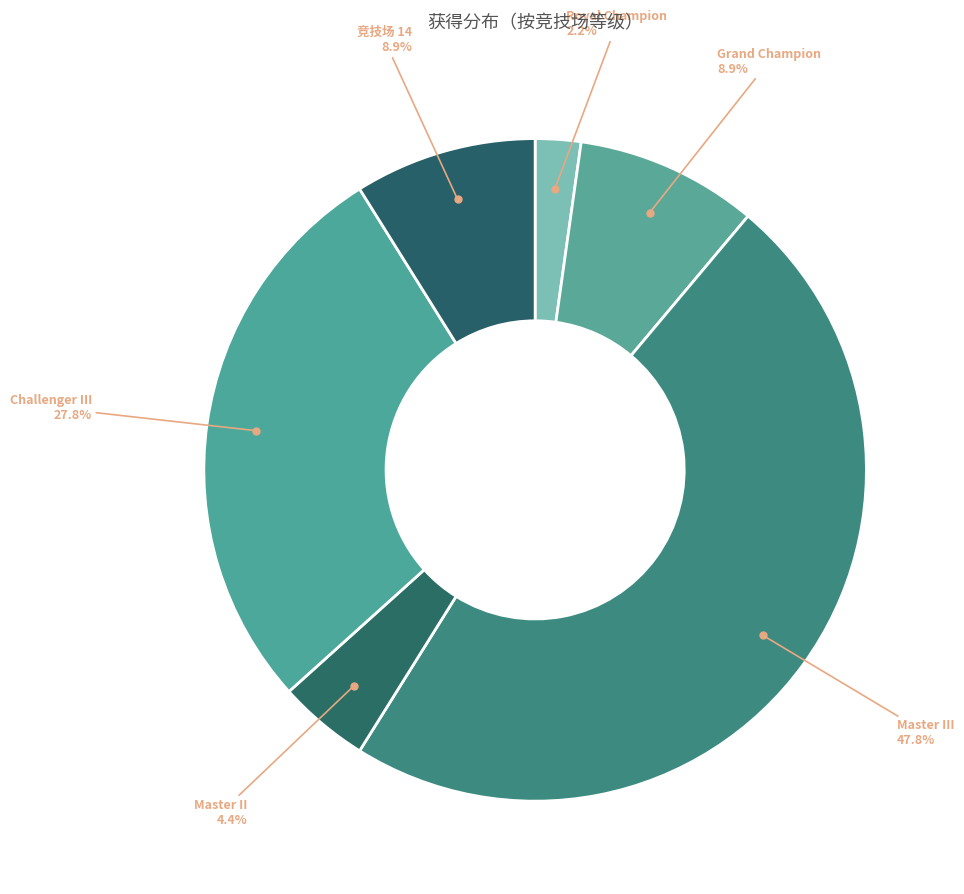

How many segments does this pie chart have?

6